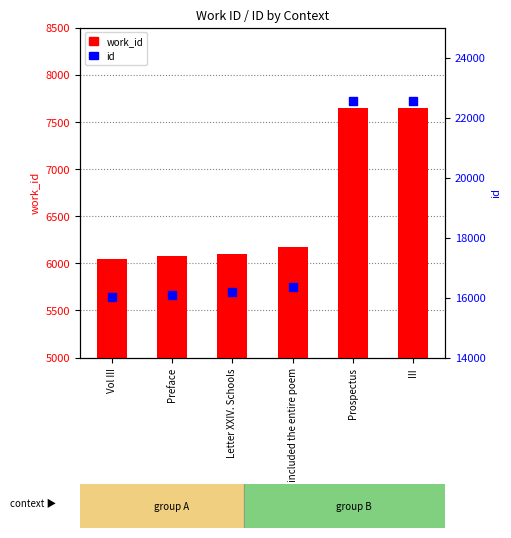

Which series reaches the maximum Y coordinate?

id